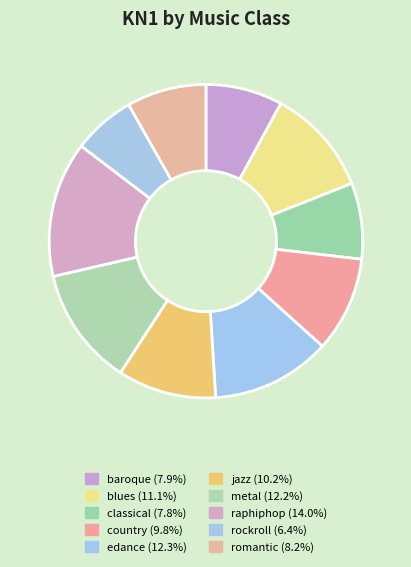

To the nearest percent, what is the difference between the country and classical slice percentages?

2%